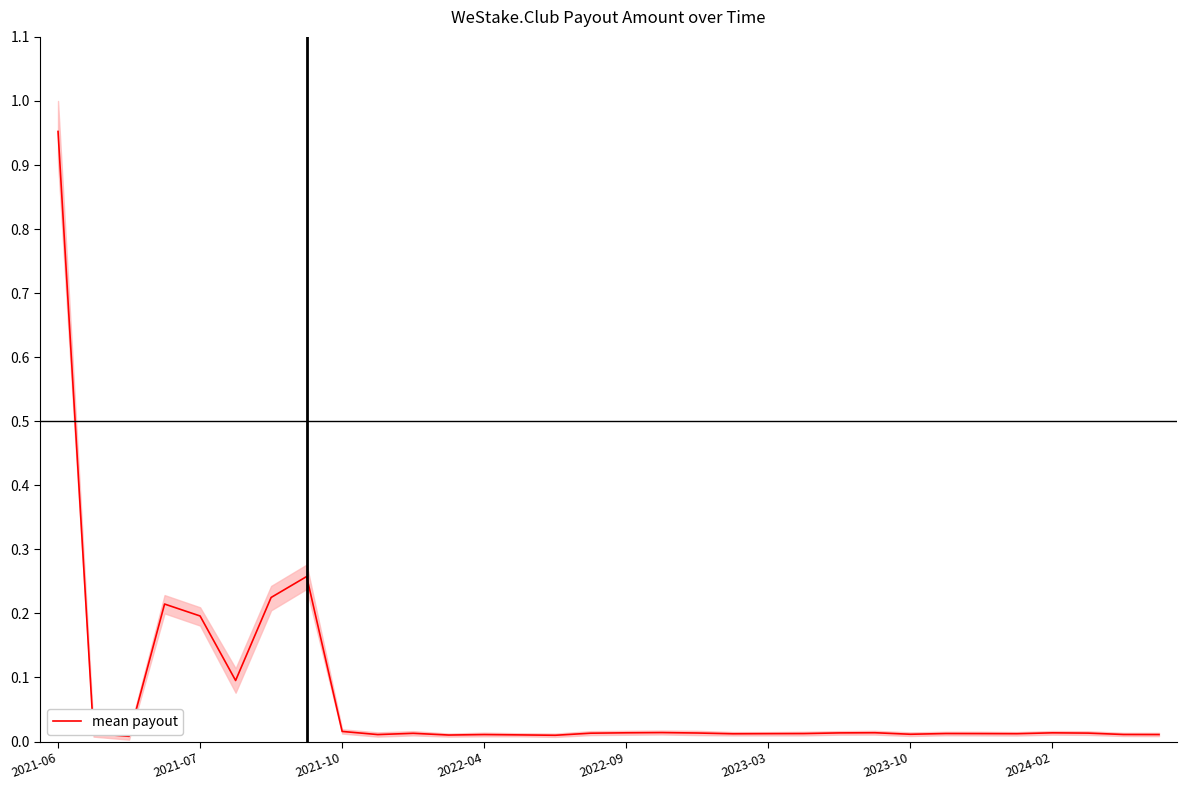

What is the average value?

0.1